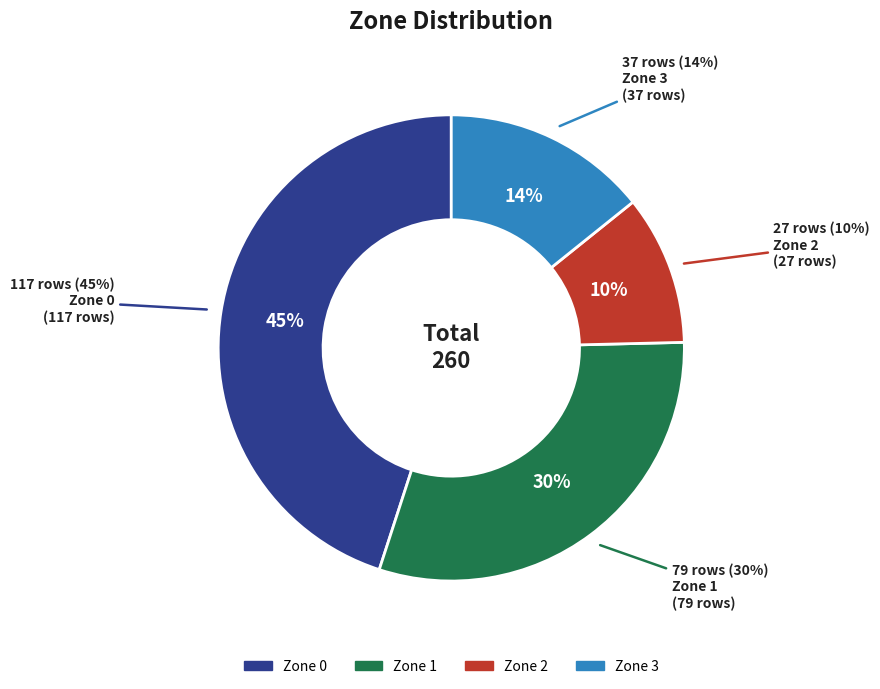

What percentage do Zone 0 and Zone 2 together represent?

55.4%